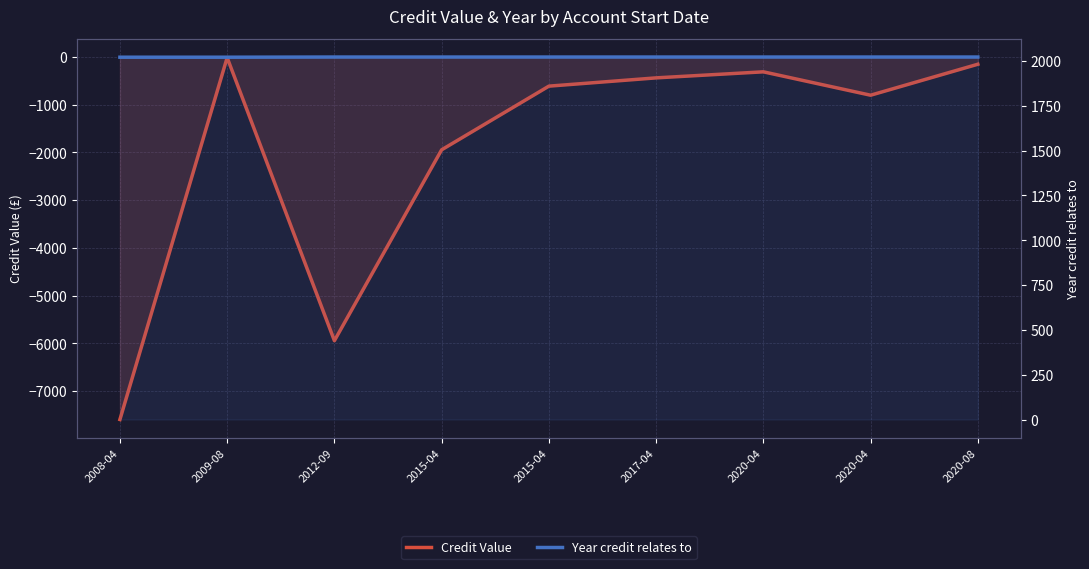

Does the chart have visible grid lines?

Yes